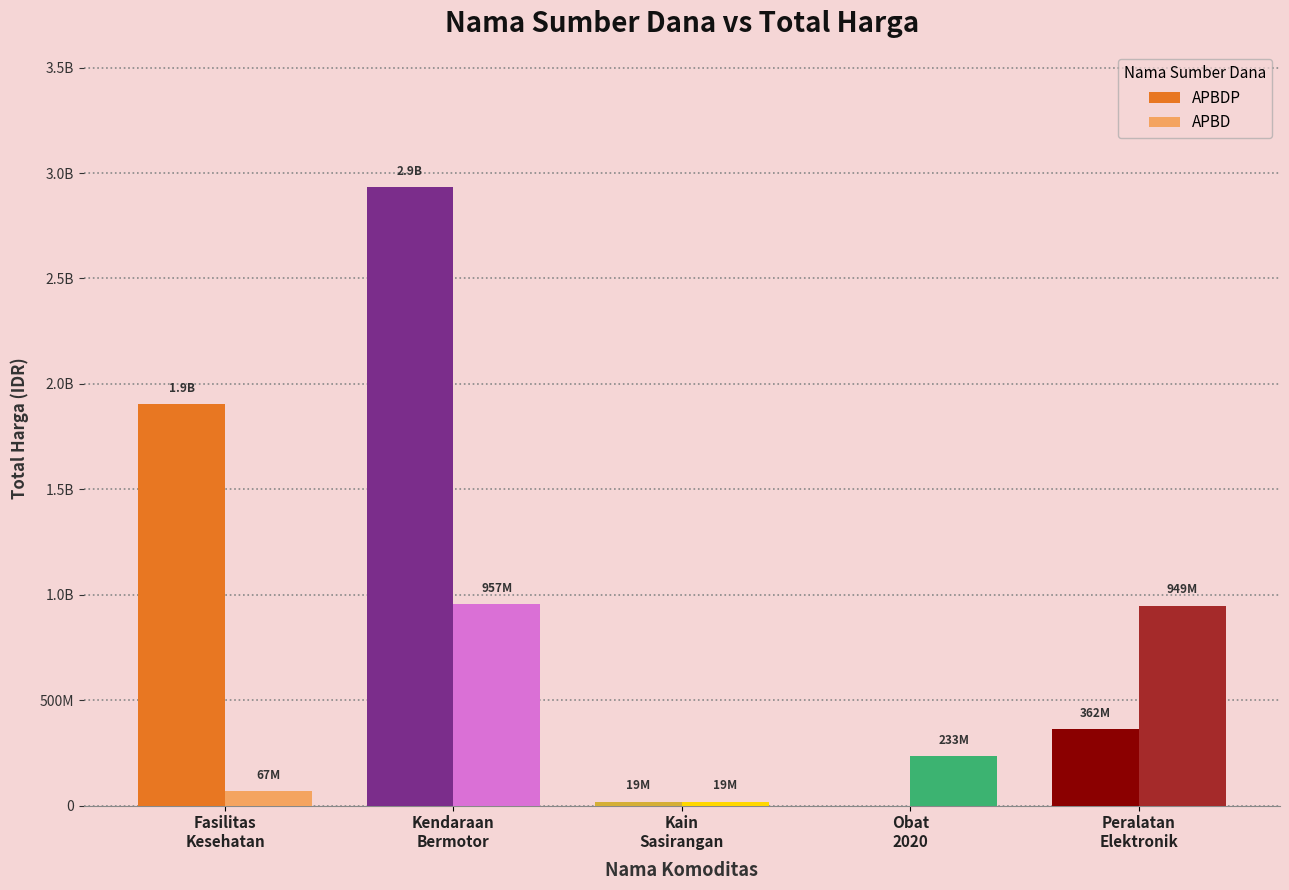

Are the bars grouped side by side (vs. stacked)?

Yes